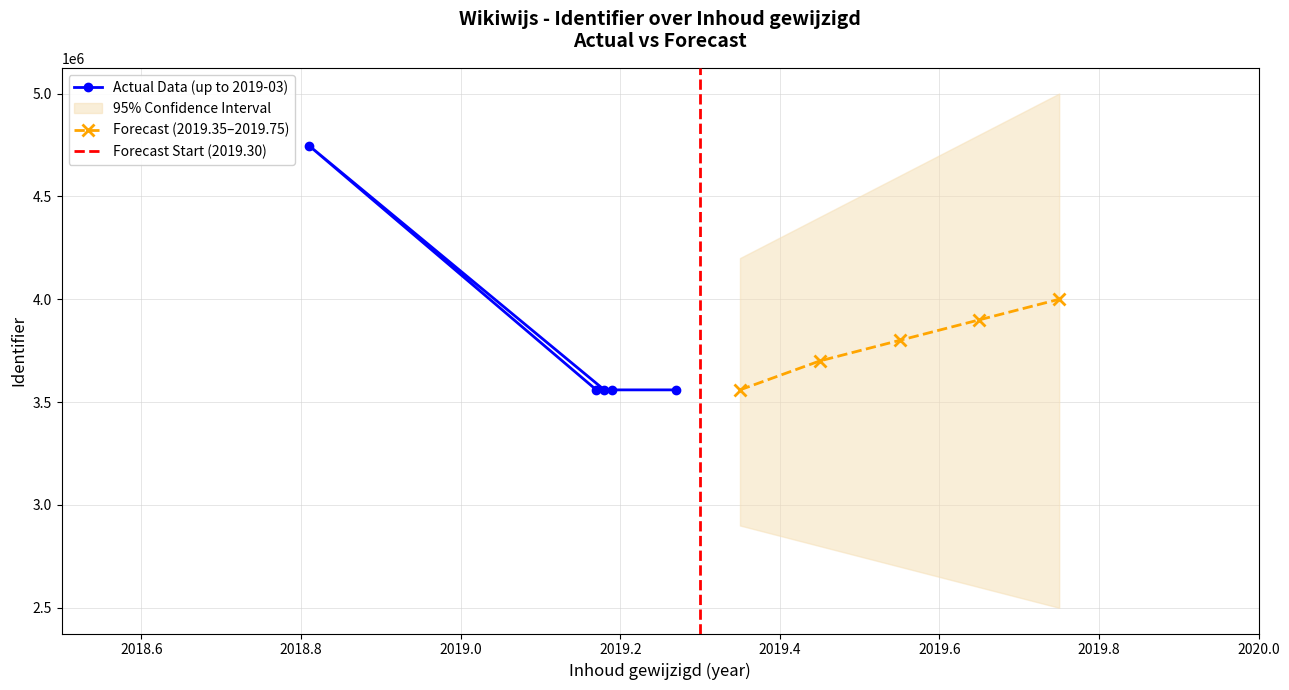

Which has a higher value, 2019-03-06 or 2018-10-25?

2018-10-25